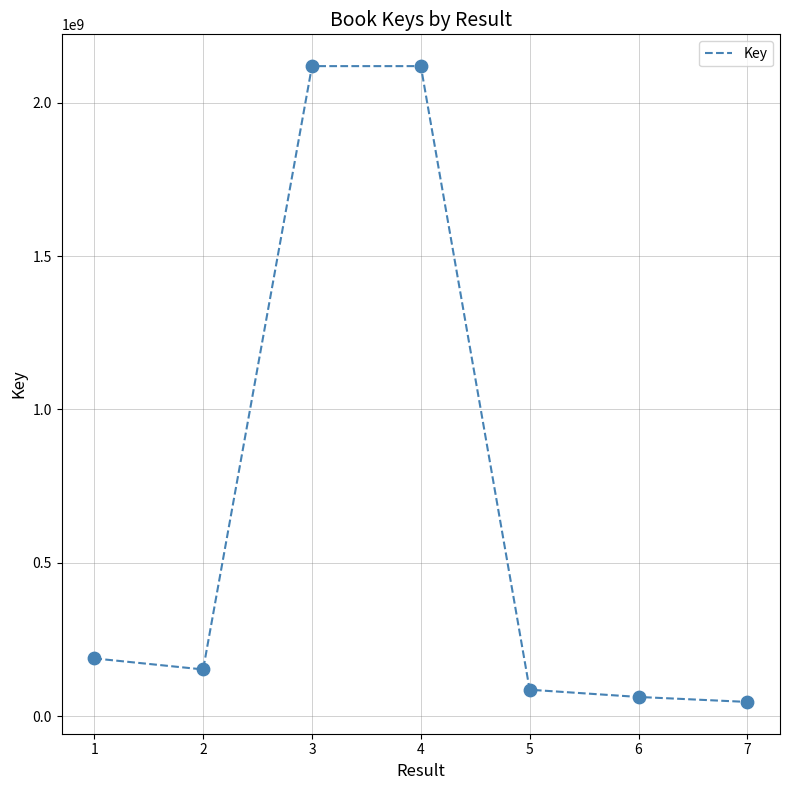

What is the change in value from 5 to 6?

-23581042